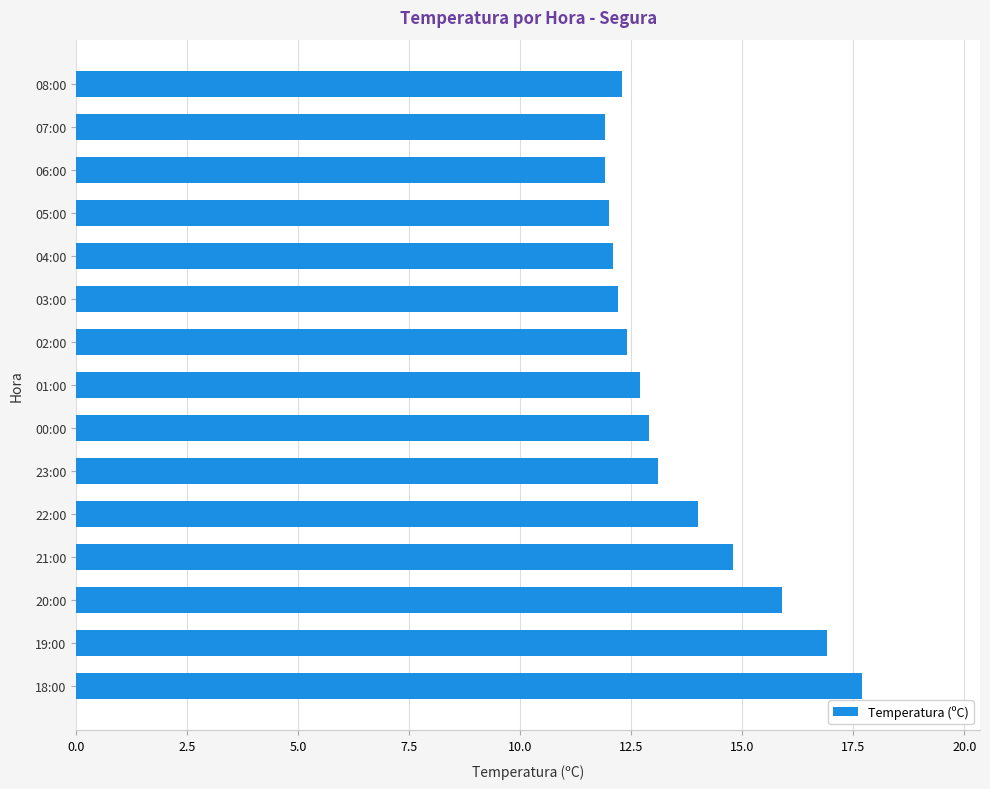

True or false: the data shows 17.7 at 18:00.

True